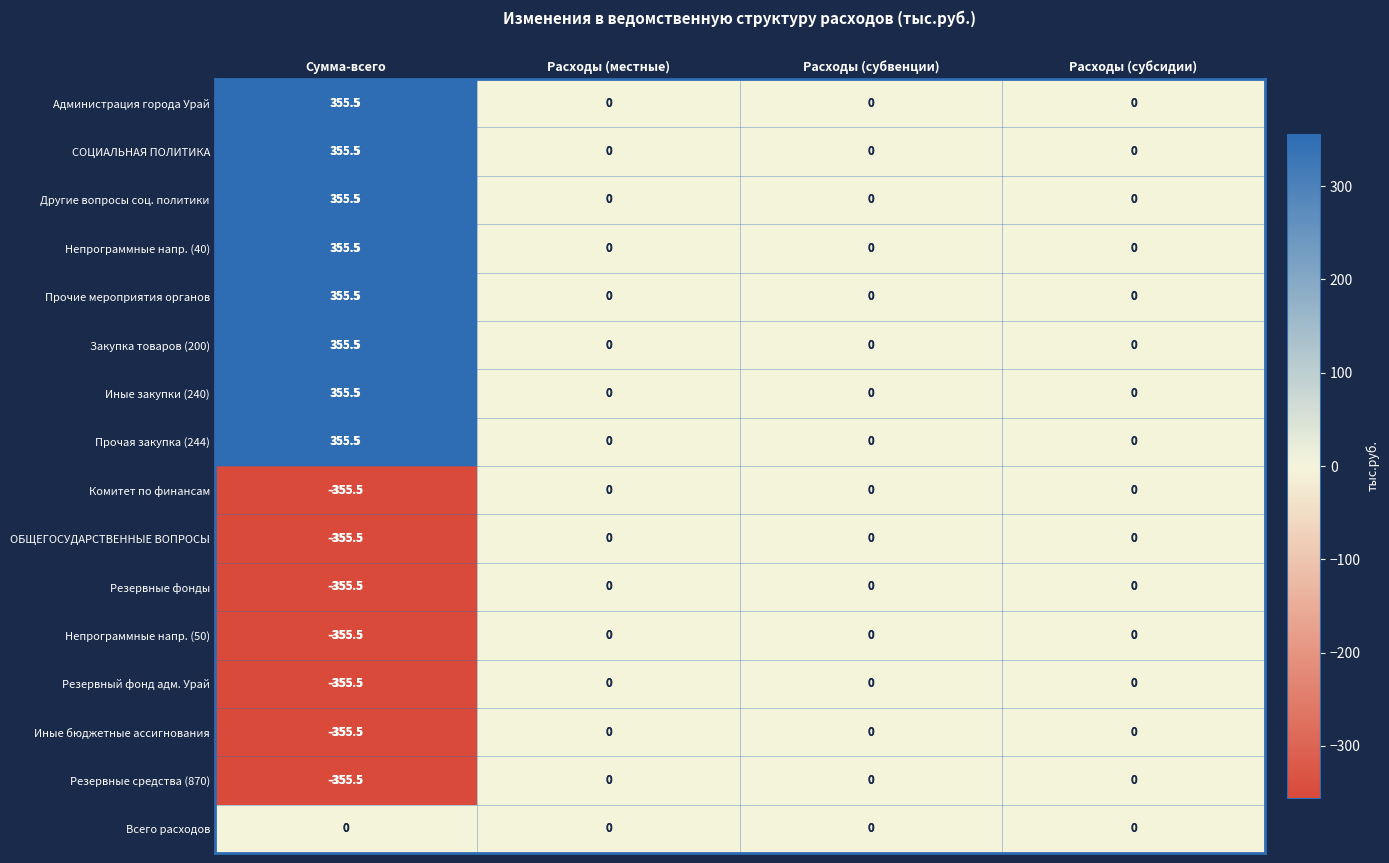

What is the minimum value for ОБЩЕГОСУДАРСТВЕННЫЕ ВОПРОСЫ?

-355.5